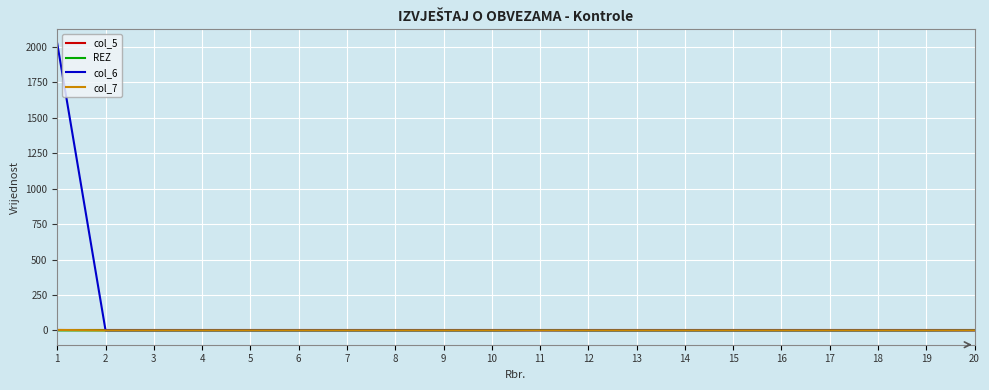

The value of col_6 at 10 is -753. True or false?

False